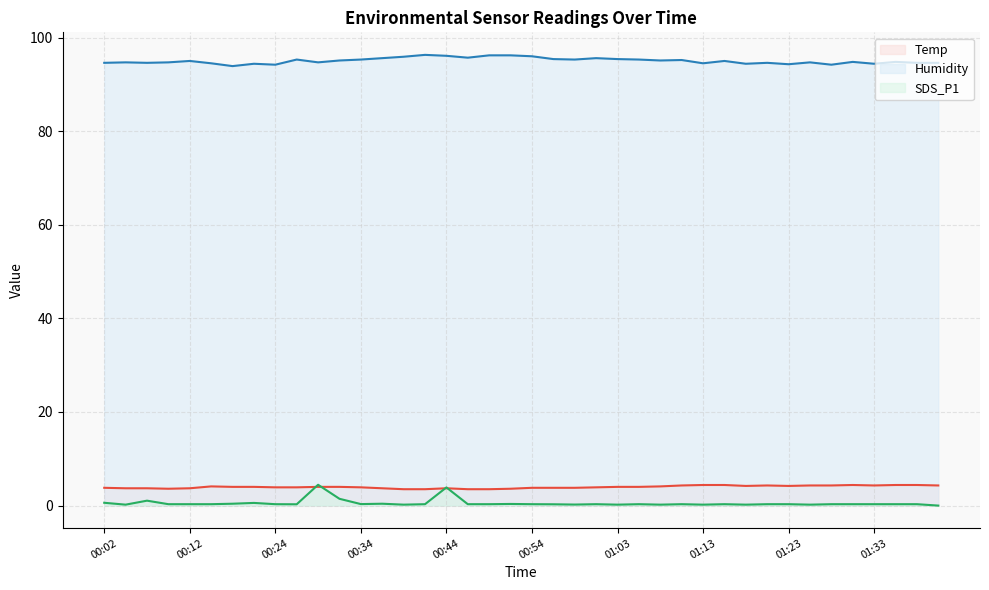

At which category is the sum across all series the highest?

00:44